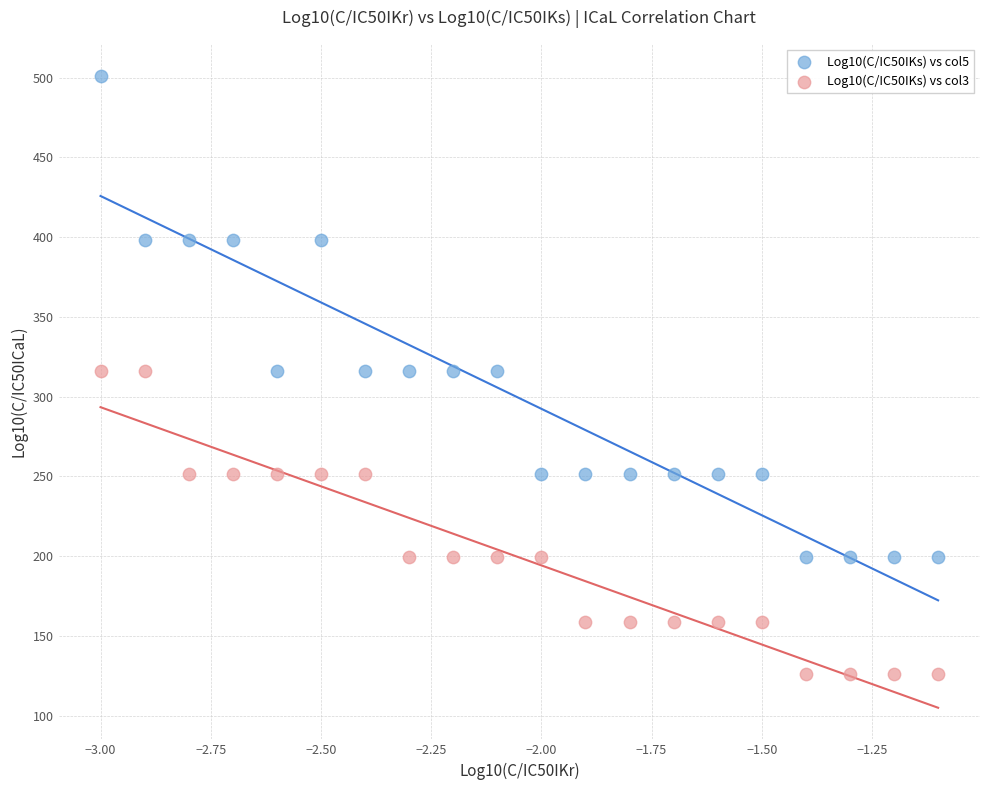

Across all data points, what is the range of Y values (max minus min)?

375.3